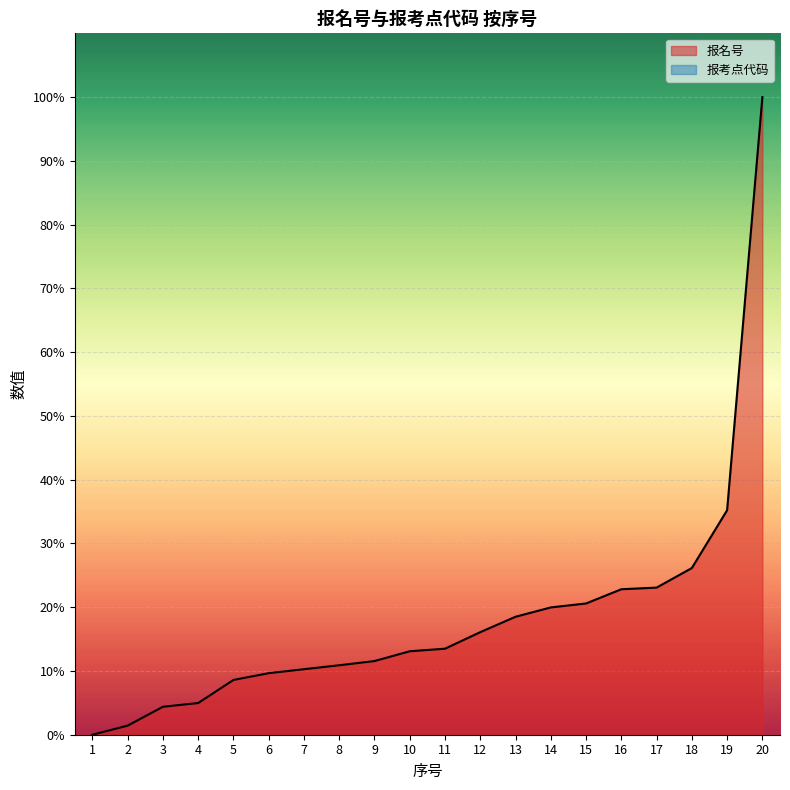

What is the difference between the values at 7 and 16?

12.5